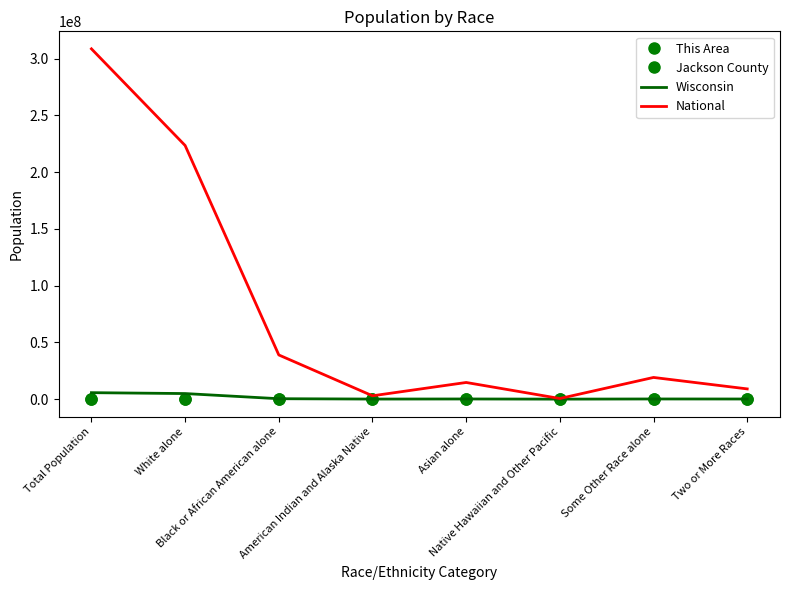

At which category is the sum across all series the highest?

Total Population